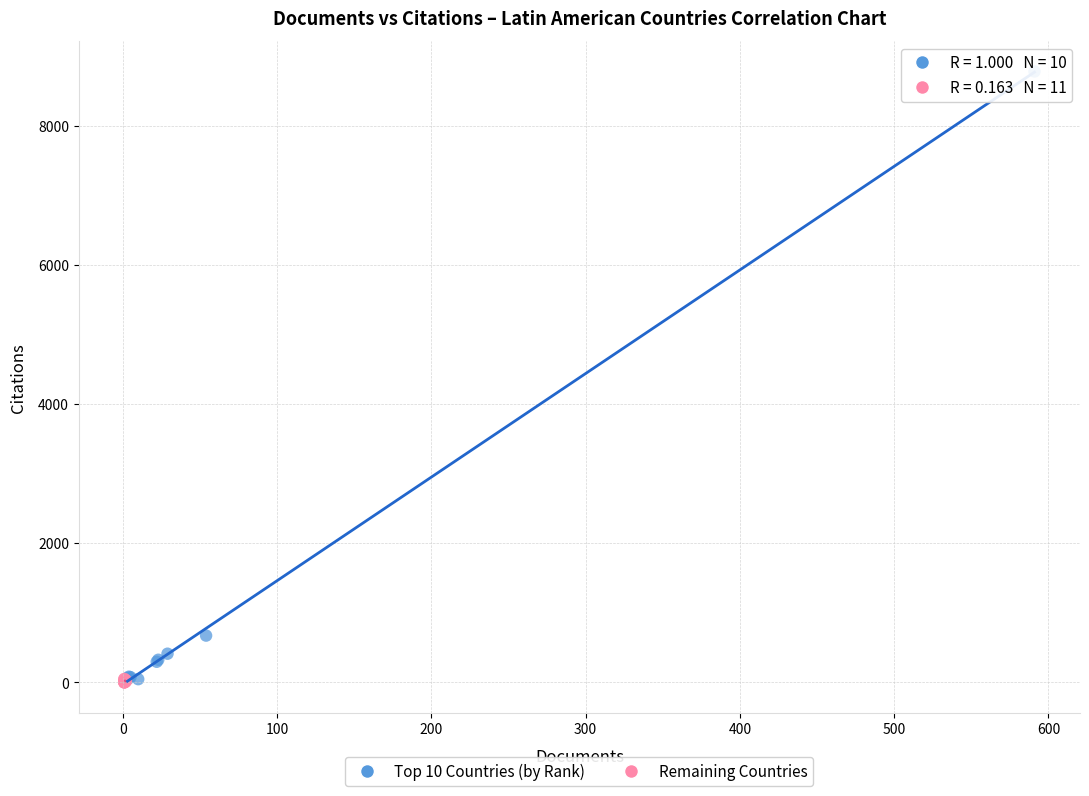

Which series has the largest Y range (max minus min)?

Top 10 Countries (by Rank)